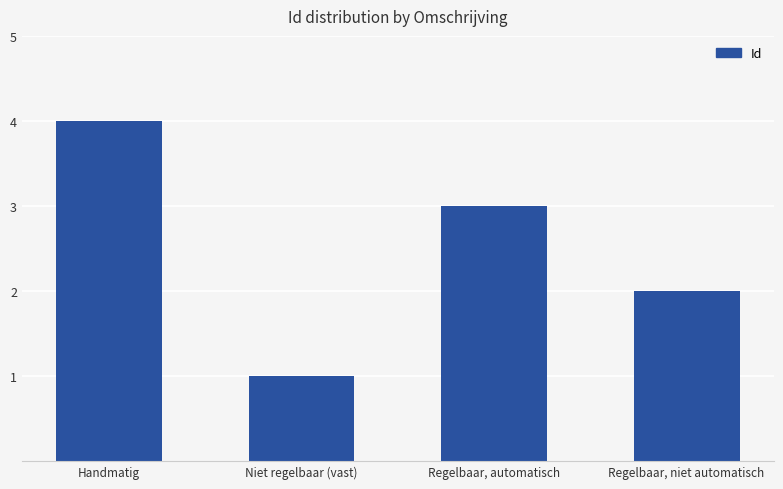

Reading left to right, transcribe all the data shown in this chart.

4	1	3	2